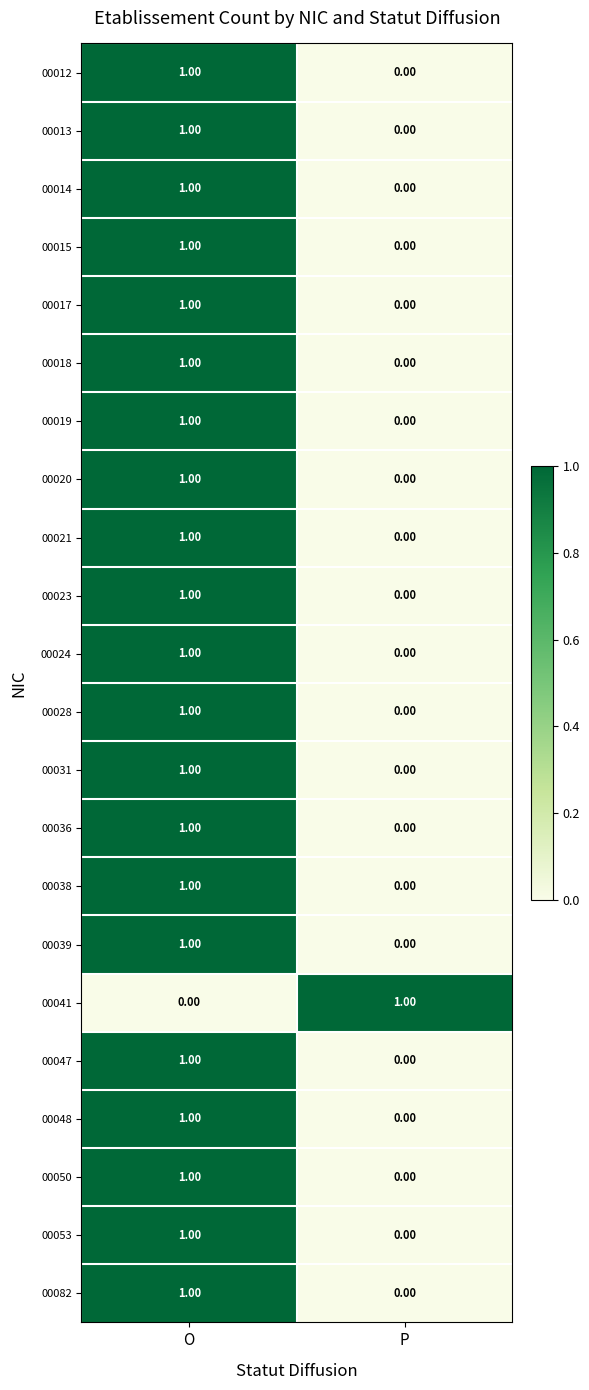

At which label does 00053 reach its peak?

O